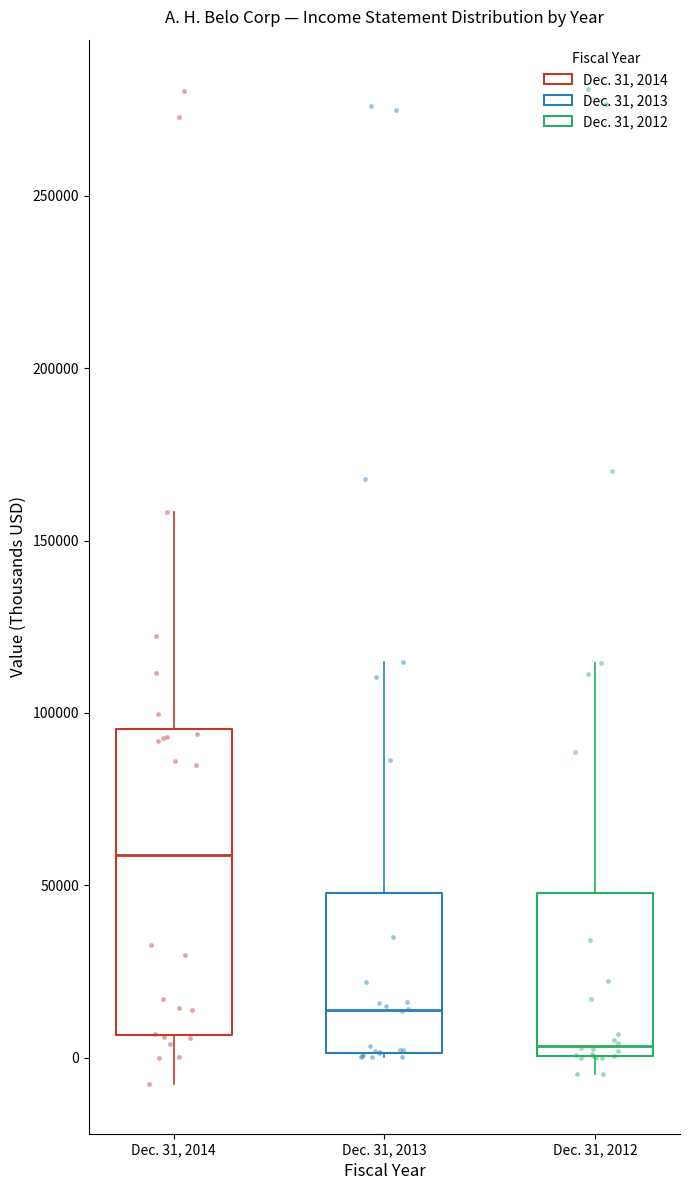

Reading left to right, read every box against the y-axis: the position of its median line, the range the box covers, and the ends of its whiskers. The values are not printed on the chart, so give them approximately, as read against the axis.

Dec. 31, 2014: median 60000, box 5000 to 95000, whiskers -10000 to 160000
Dec. 31, 2013: median 15000, box 0 to 50000, whiskers 0 to 115000
Dec. 31, 2012: median 5000, box 0 to 50000, whiskers -5000 to 115000